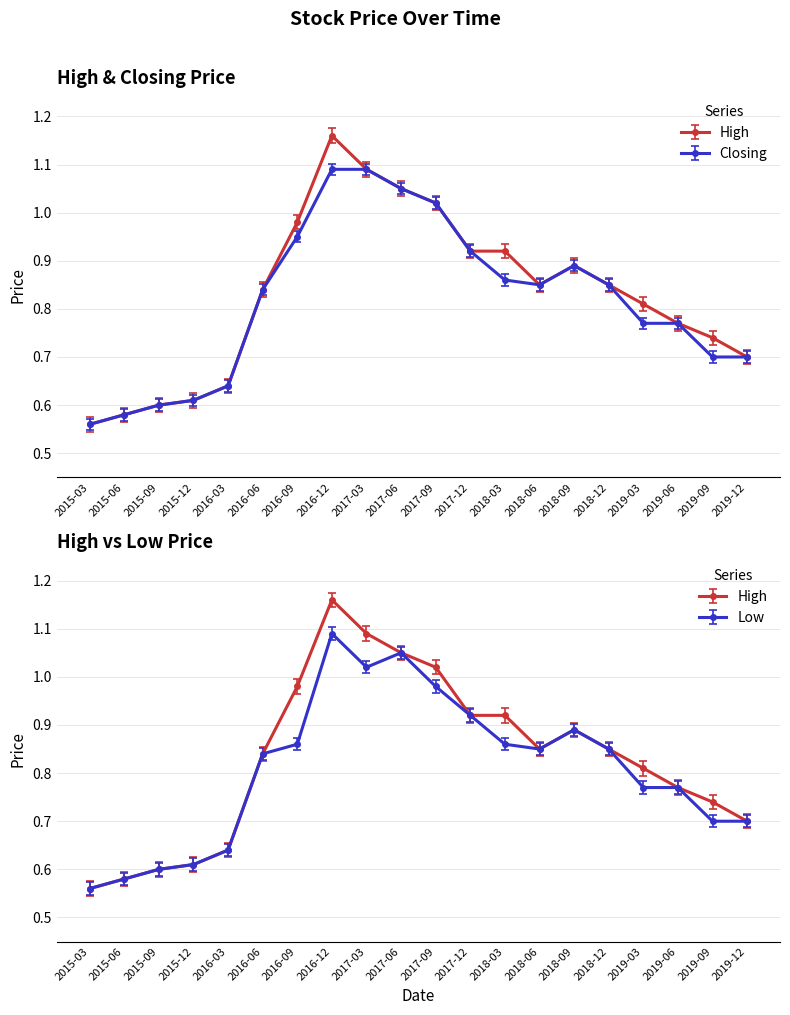

Rank the series by their average value, from highest to lowest.

High, Closing, Low